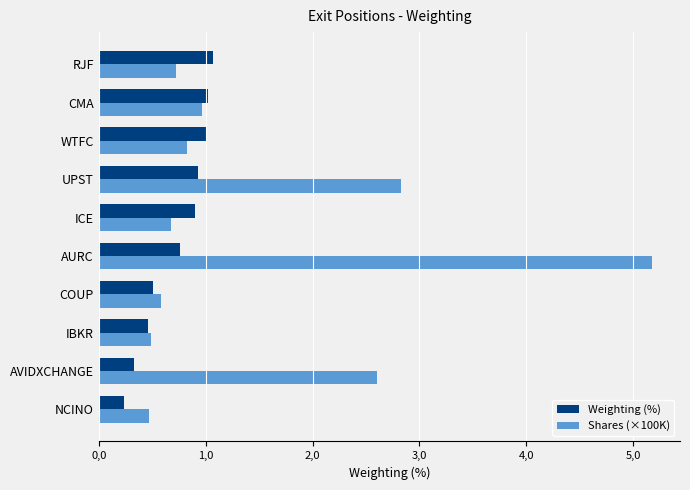

Where is Weighting (%) nearest to the value 0?

NCINO